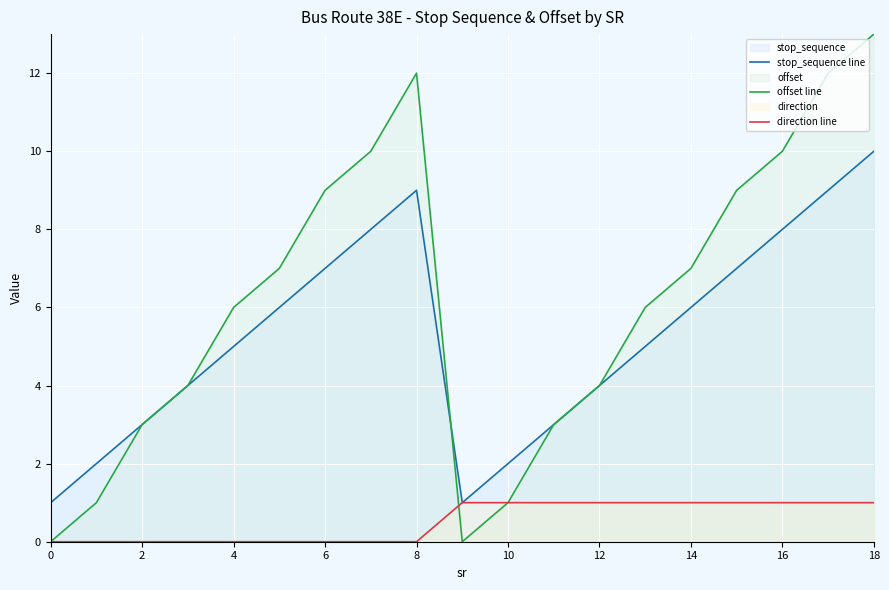

List the series in order of their overall mean, lowest first.

direction line, stop_sequence line, offset line